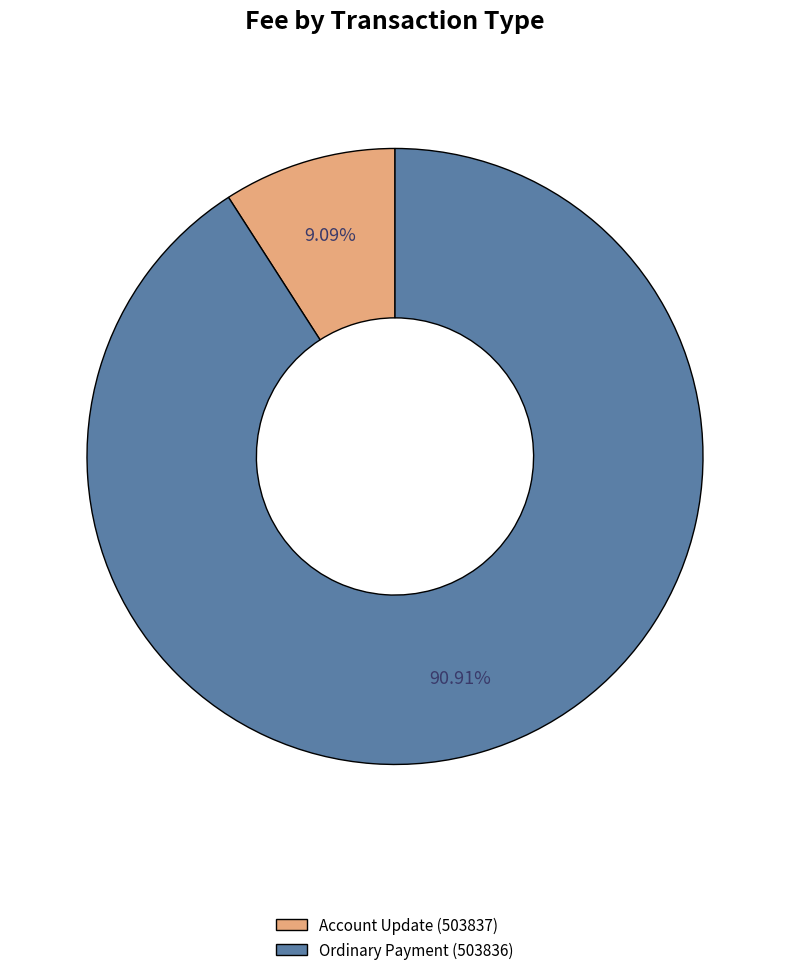

Count the number of slices in the pie.

2